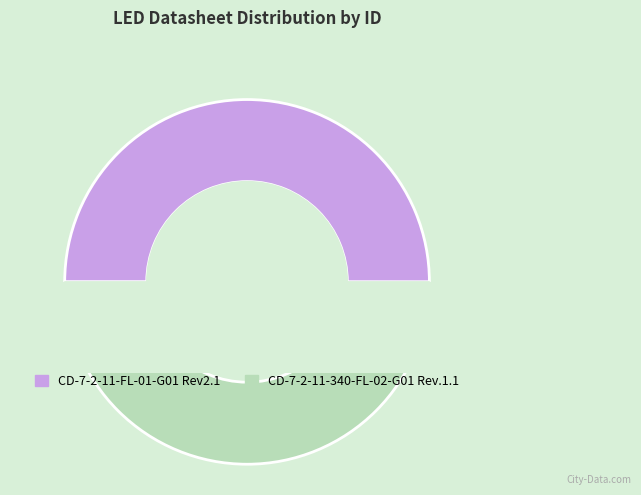

Which category has the smallest portion of the pie?

CD-7-2-11-340-FL-02-G01 Rev.1.1